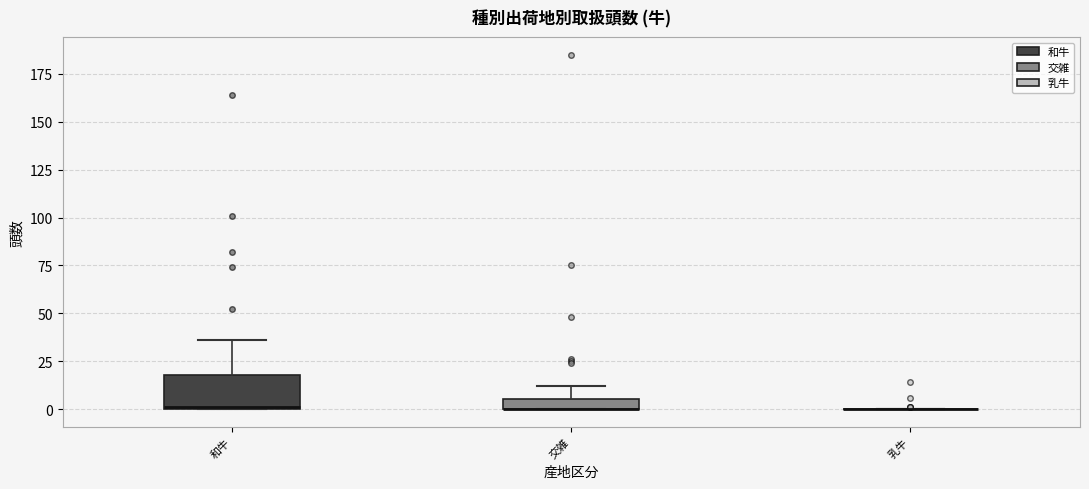

Which box is the tallest, from its lower edge to its upper edge?

和牛